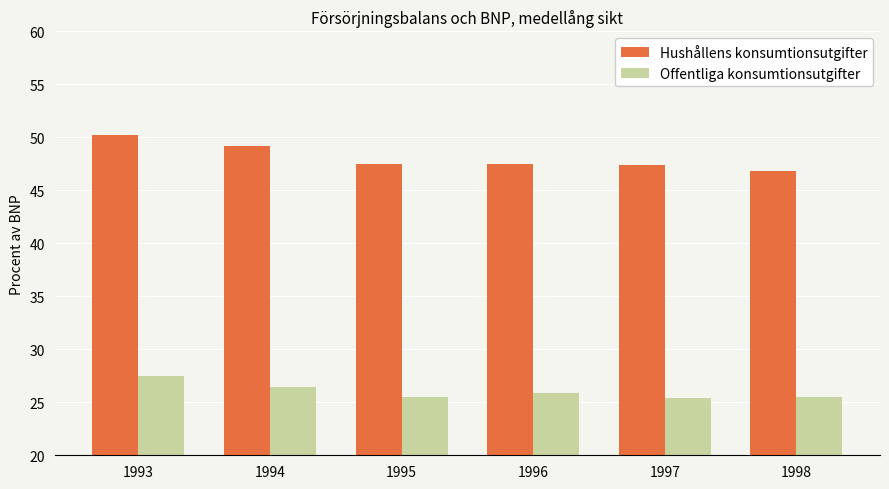

Which series has the largest range (max minus min)?

Hushållens konsumtionsutgifter